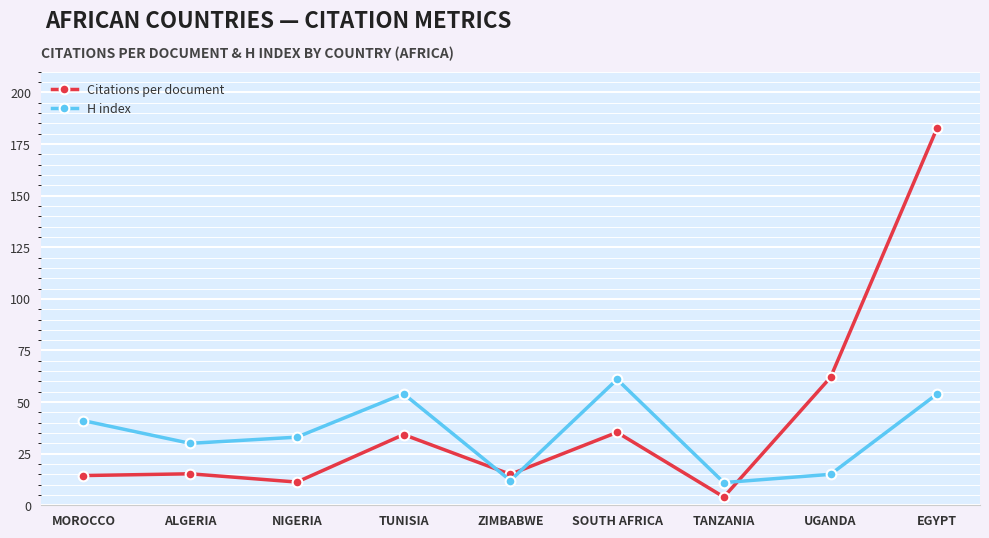

At how many categories does at least one series exceed 87?

1